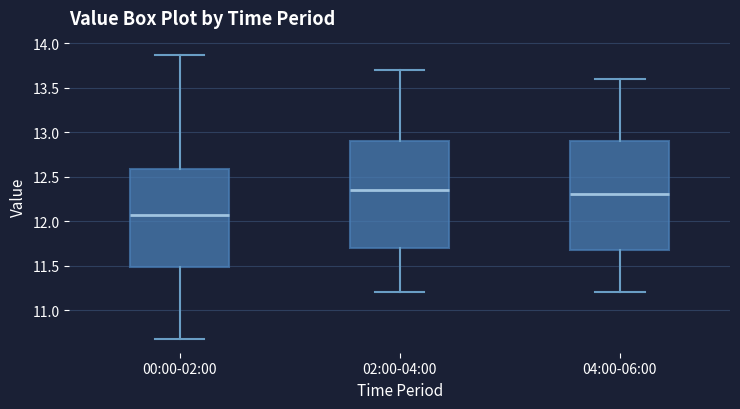

Which box has the highest median line?

02:00-04:00